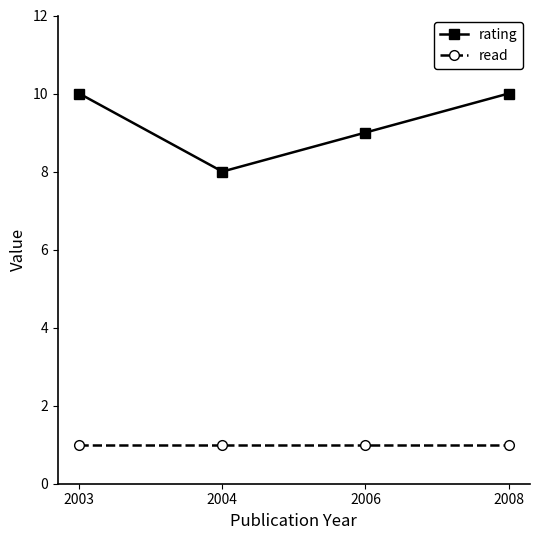

At how many categories does at least one series exceed 7?

4